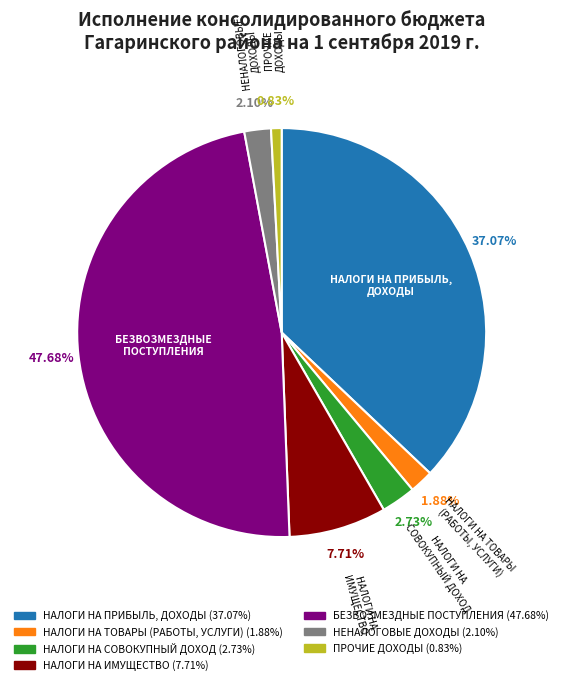

Is НАЛОГИ НА ТОВАРЫ (РАБОТЫ, УСЛУГИ) the majority of the pie?

No